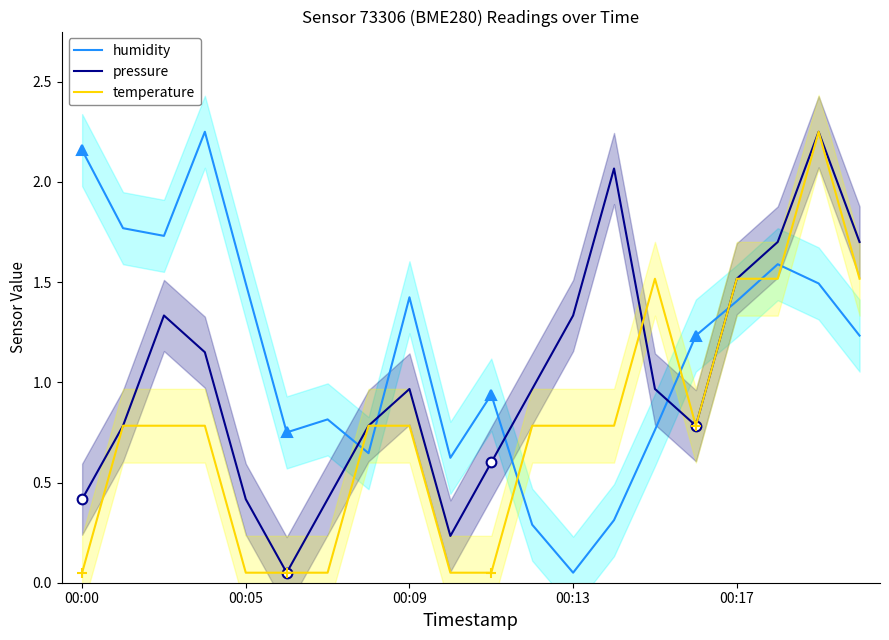

How many times do humidity and temperature cross each other?

7